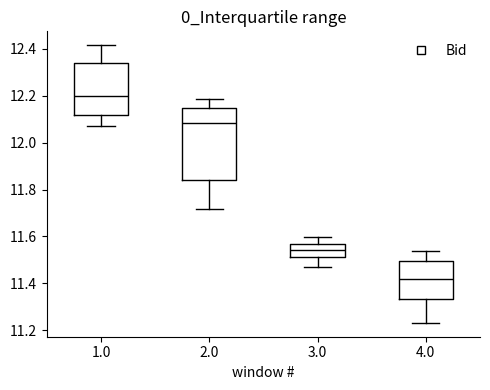

Reading left to right, read every box against the y-axis: the position of its median line, the range the box covers, and the ends of its whiskers. The values are not printed on the chart, so give them approximately, as read against the axis.

1.0: median 12.20, box 12.12 to 12.34, whiskers 12.06 to 12.42
2.0: median 12.08, box 11.84 to 12.14, whiskers 11.72 to 12.18
3.0: median 11.54, box 11.52 to 11.56, whiskers 11.48 to 11.60
4.0: median 11.42, box 11.34 to 11.50, whiskers 11.24 to 11.54